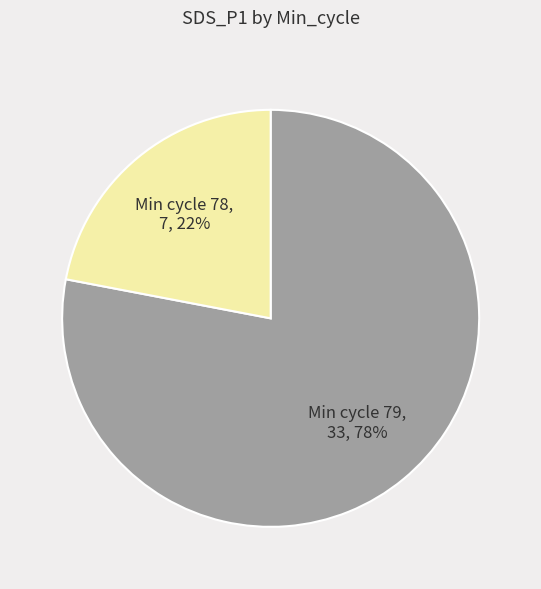

Which category accounts for the majority?

Min cycle 79